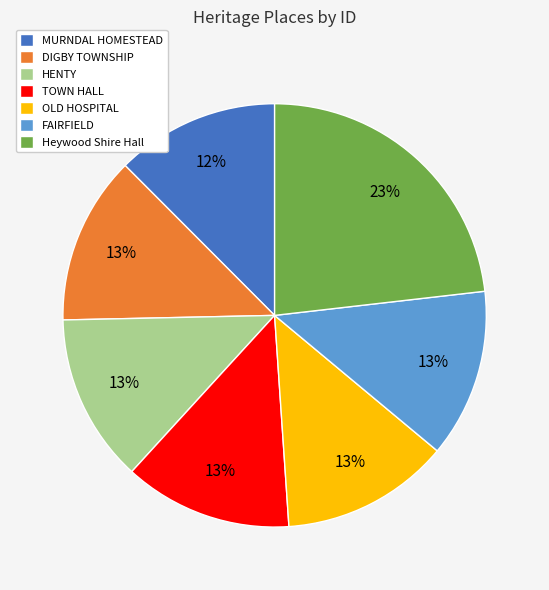

Is there any slice that represents more than half of the pie?

No